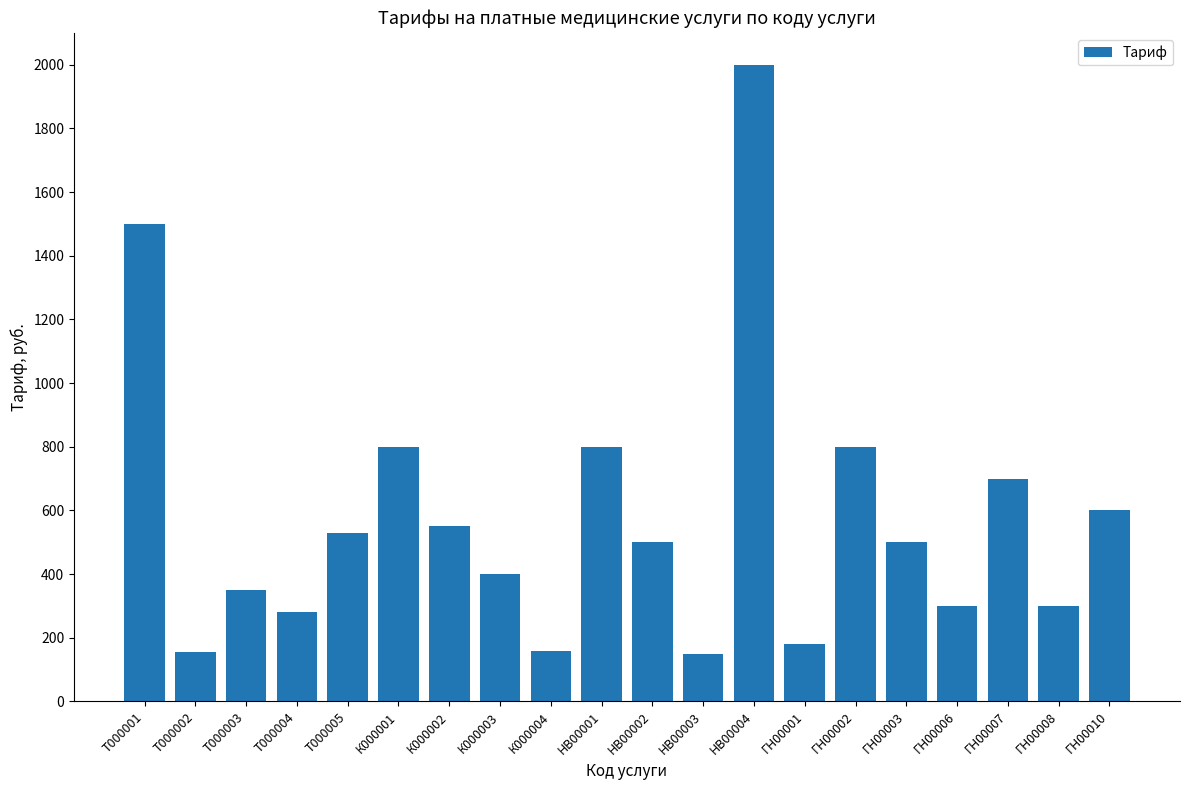

What is the average value?

578